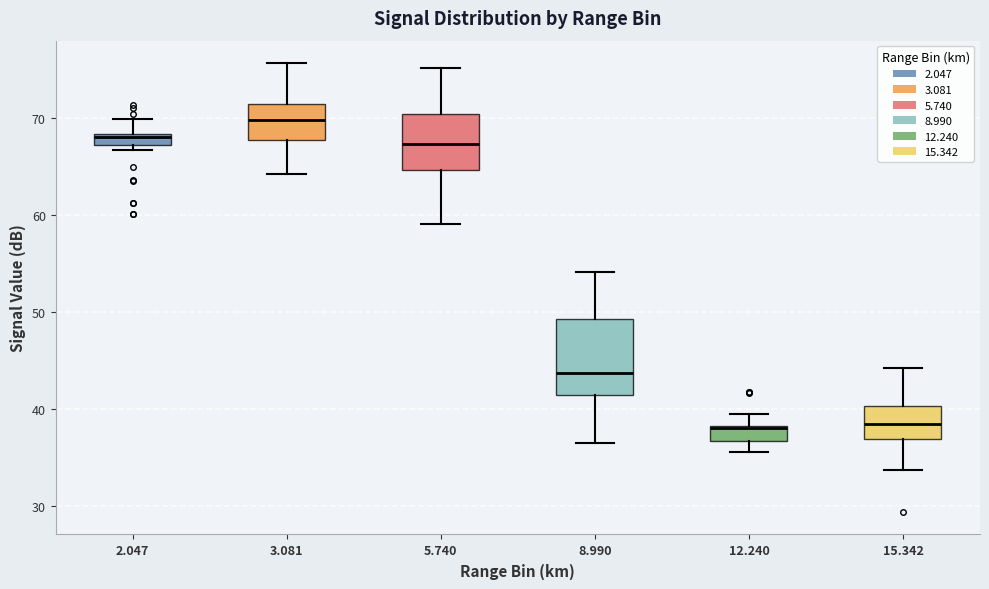

Comparing the boxes themselves (not the whiskers), which one is the tallest?

8.990